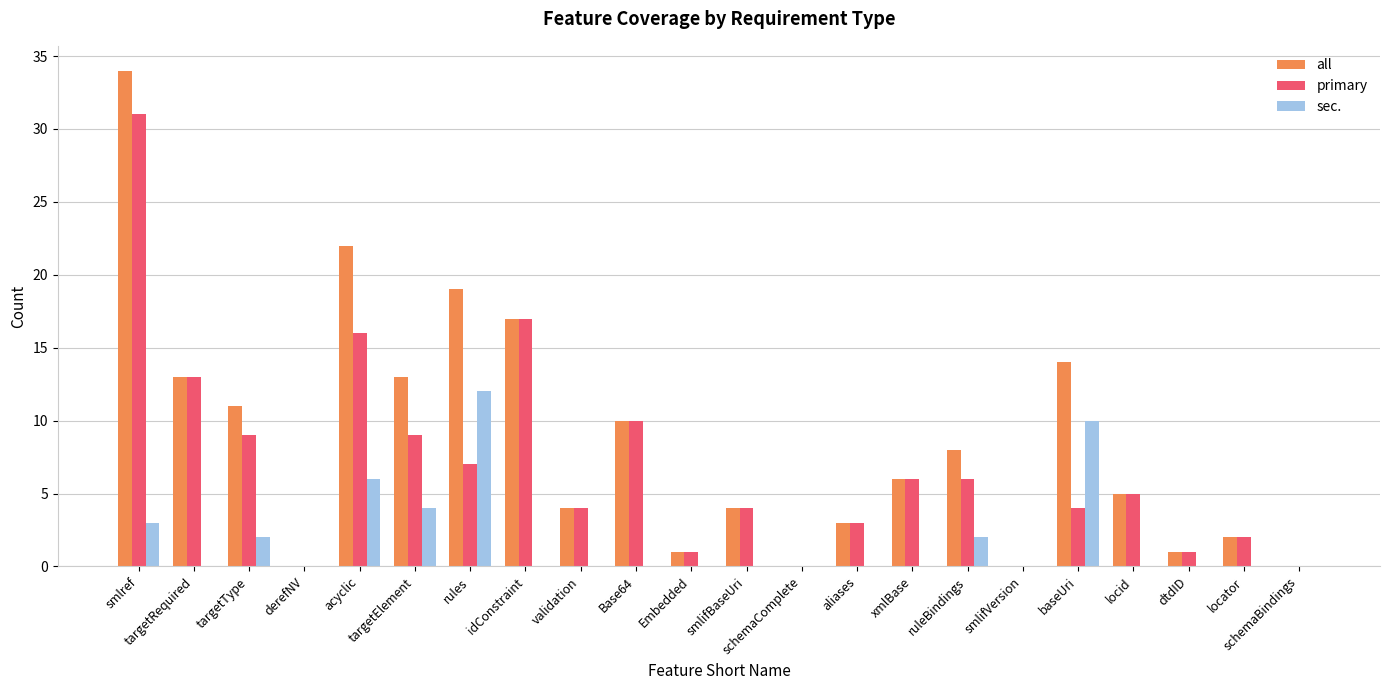

Reading left to right, transcribe all the data shown in this chart.

all: smlref=34	targetRequired=13	targetType=11	derefNV=0	acyclic=22	targetElement=13	rules=19	idConstraint=17	validation=4	Base64=10	Embedded=1	smlifBaseUri=4	schemaComplete=0	aliases=3	xmlBase=6	ruleBindings=8	smlifVersion=0	baseUri=14	locid=5	dtdID=1	locator=2	schemaBindings=0
primary: smlref=31	targetRequired=13	targetType=9	derefNV=0	acyclic=16	targetElement=9	rules=7	idConstraint=17	validation=4	Base64=10	Embedded=1	smlifBaseUri=4	schemaComplete=0	aliases=3	xmlBase=6	ruleBindings=6	smlifVersion=0	baseUri=4	locid=5	dtdID=1	locator=2	schemaBindings=0
sec.: smlref=3	targetRequired=0	targetType=2	derefNV=0	acyclic=6	targetElement=4	rules=12	idConstraint=0	validation=0	Base64=0	Embedded=0	smlifBaseUri=0	schemaComplete=0	aliases=0	xmlBase=0	ruleBindings=2	smlifVersion=0	baseUri=10	locid=0	dtdID=0	locator=0	schemaBindings=0